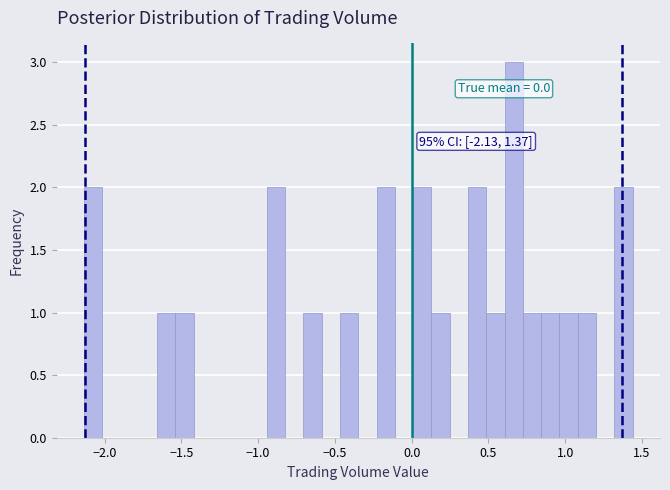

Read against the x-axis, roughly where is the centre of the tallest bar?

0.65